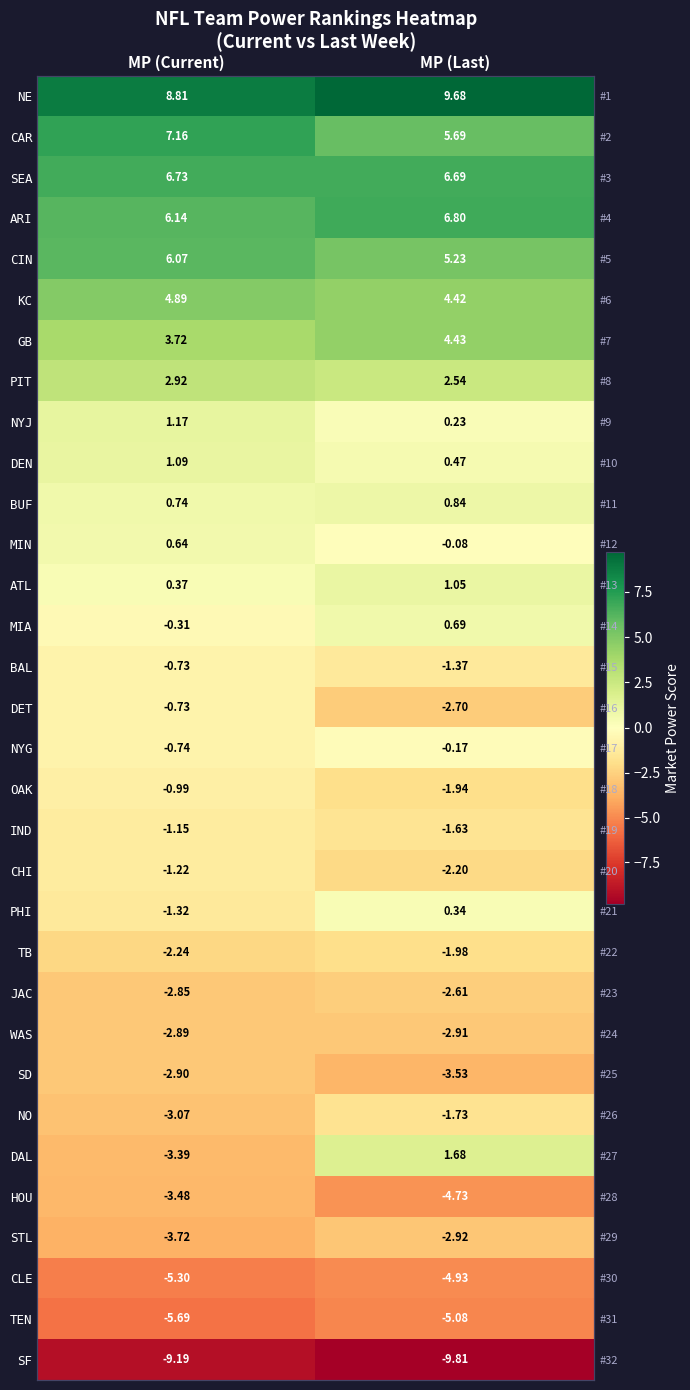

What is the sum of all DAL values?

-1.7